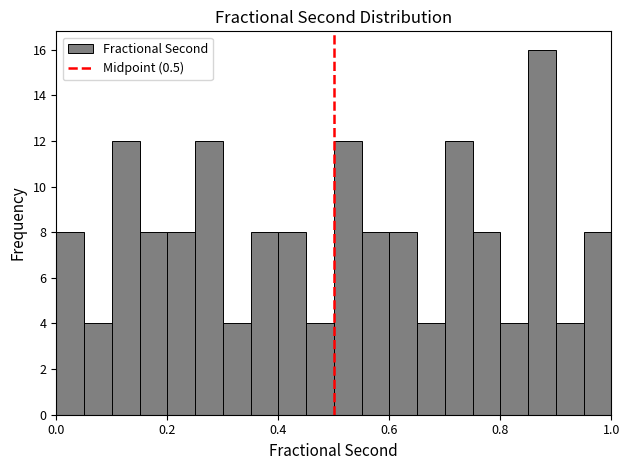

Read against the x-axis, roughly where is the centre of the tallest bar?

0.88